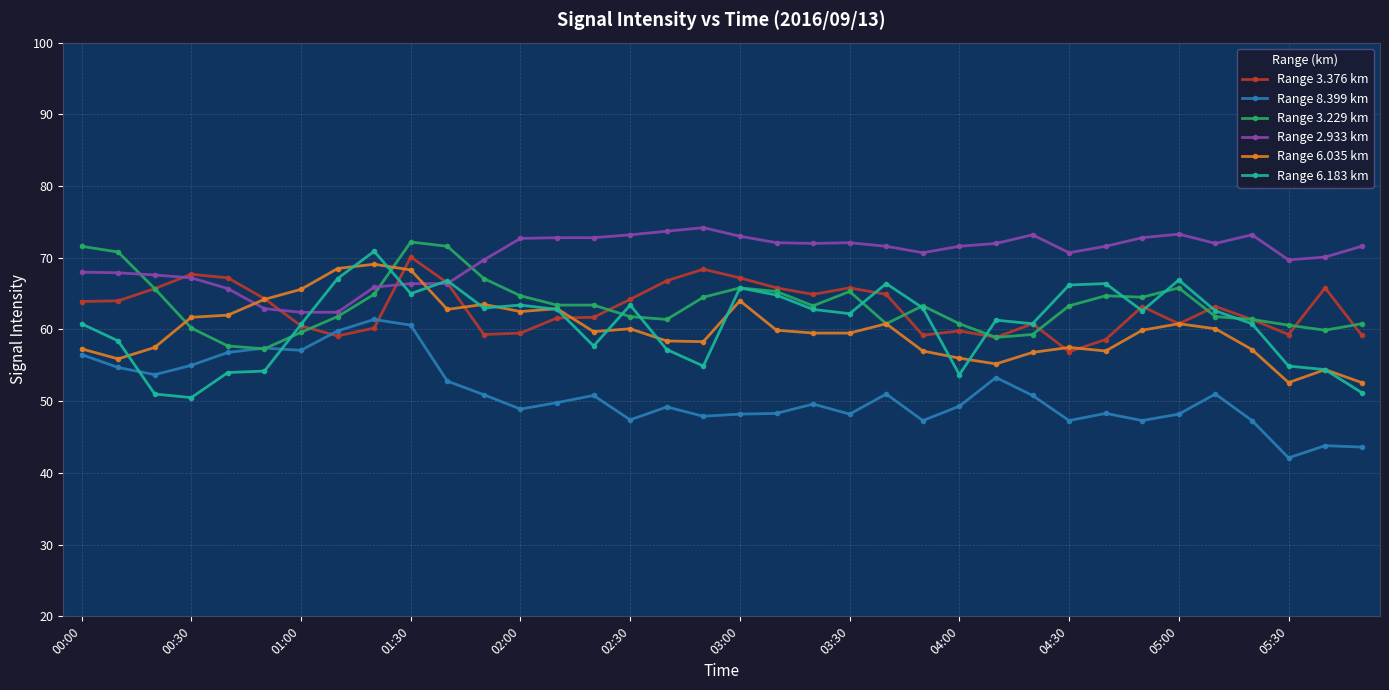

What is the highest value of the Range 6.183 km series?

70.9